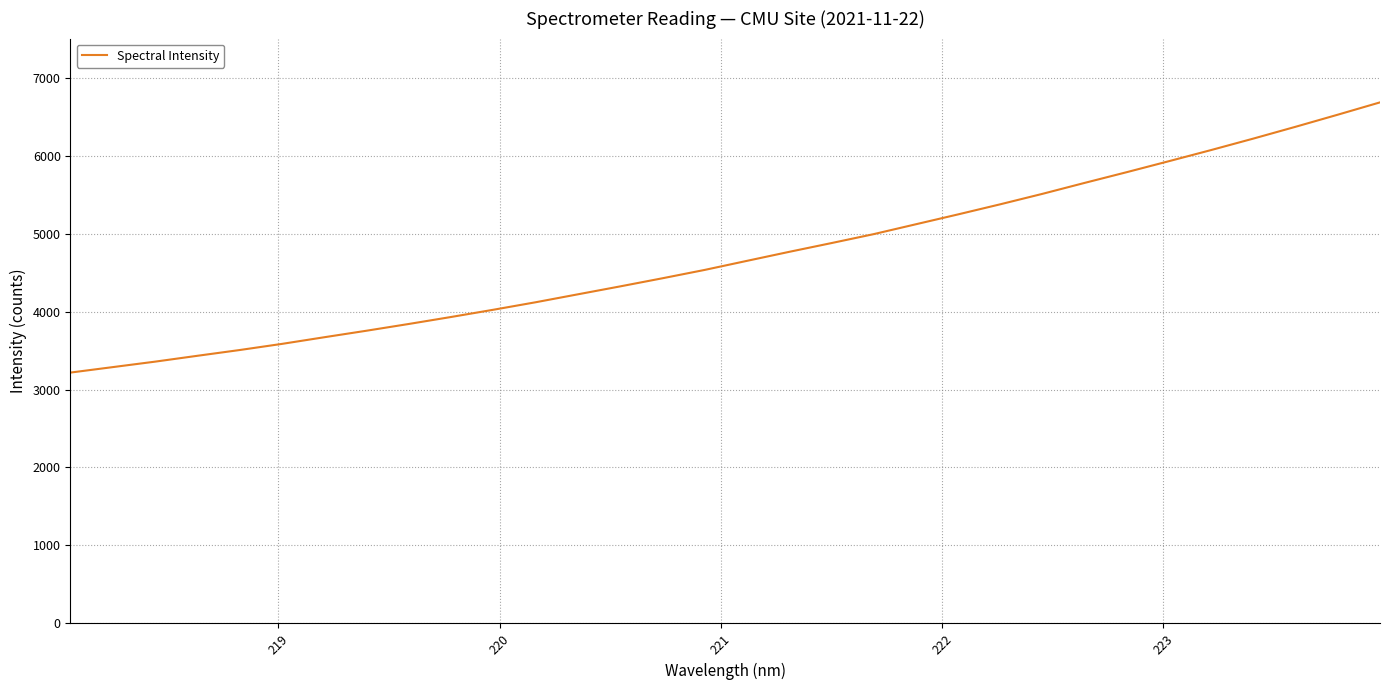

Reading right to left, extract all data points from this chart.

6681.9	6524.1	6369.2	6217.8	6070.9	5928.2	5787.1	5649.3	5508.8	5374.8	5245.1	5118.5	4991.8	4877.2	4764.8	4649.3	4533.1	4426.1	4322.0	4220.4	4118.6	4022.5	3929.8	3840.3	3753.8	3670.1	3584.9	3506.2	3432.3	3357.2	3287.2	3217.2